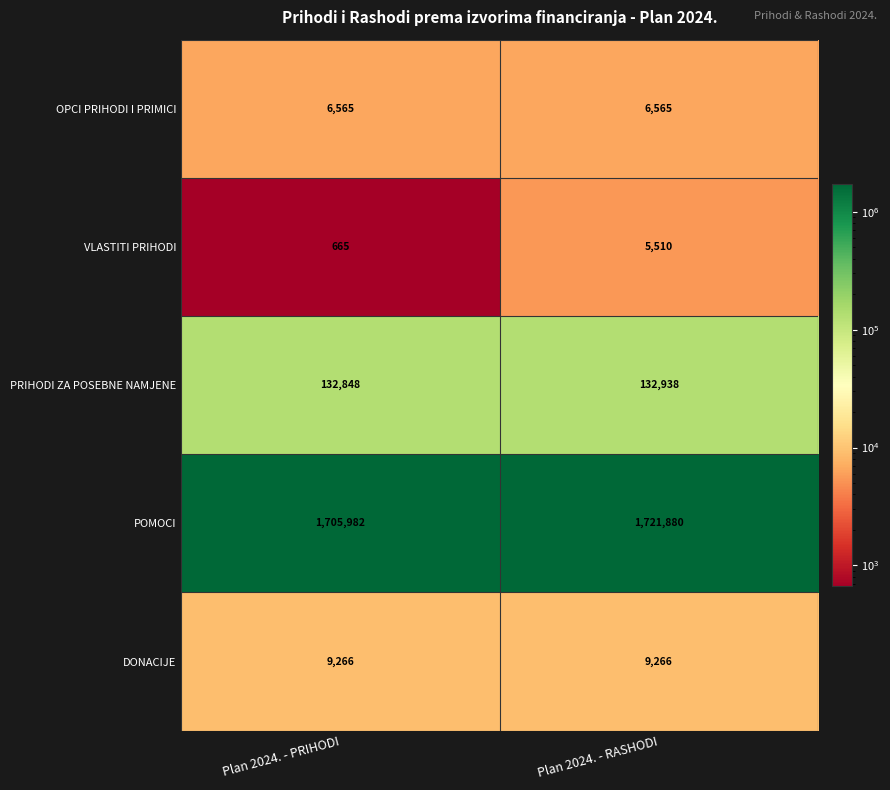

Between Plan 2024. - PRIHODI and Plan 2024. - RASHODI, which series saw the biggest shift?

POMOCI